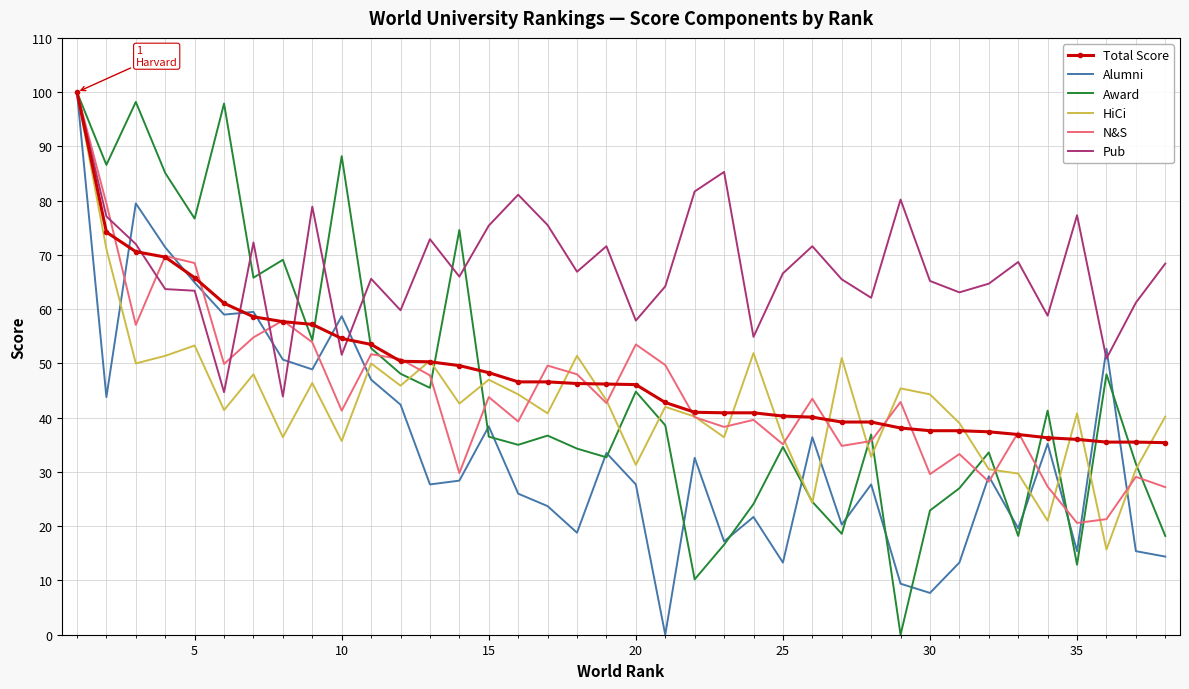

Which series has the largest total across all categories?

Pub